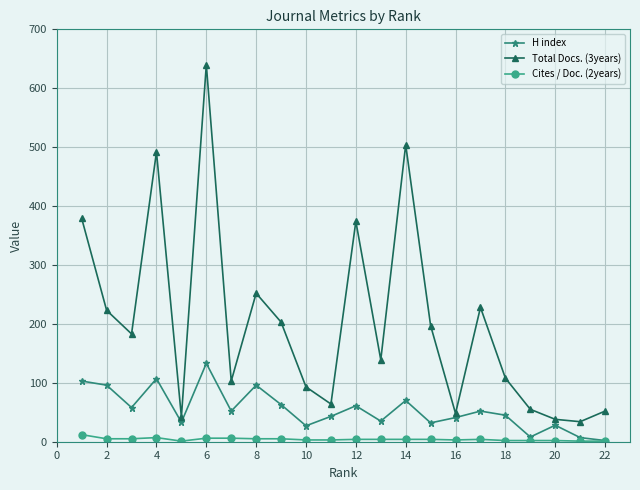

List the series in order of their peak value, highest first.

Total Docs. (3years), H index, Cites / Doc. (2years)